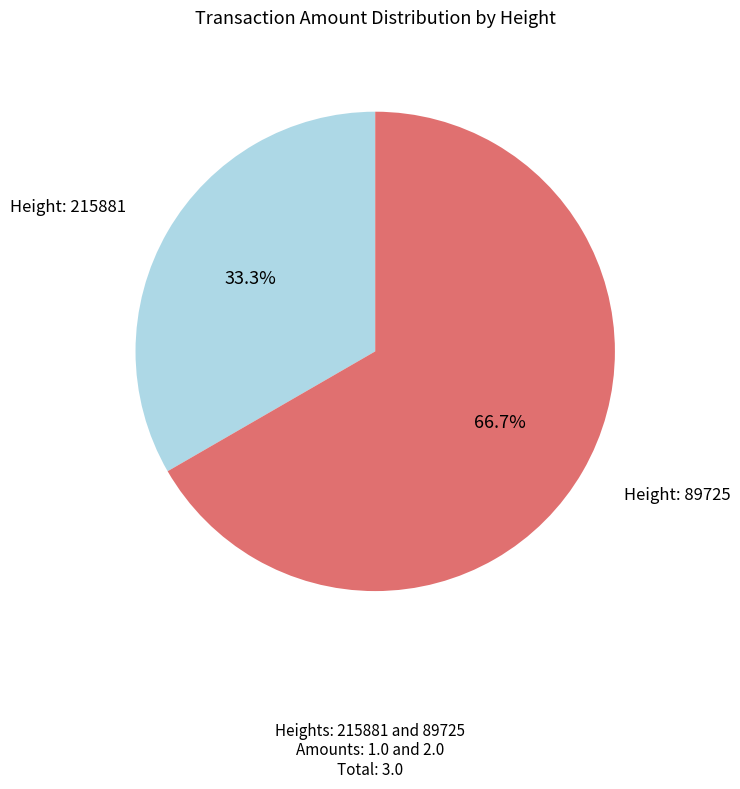

Does any single category account for the majority?

Yes